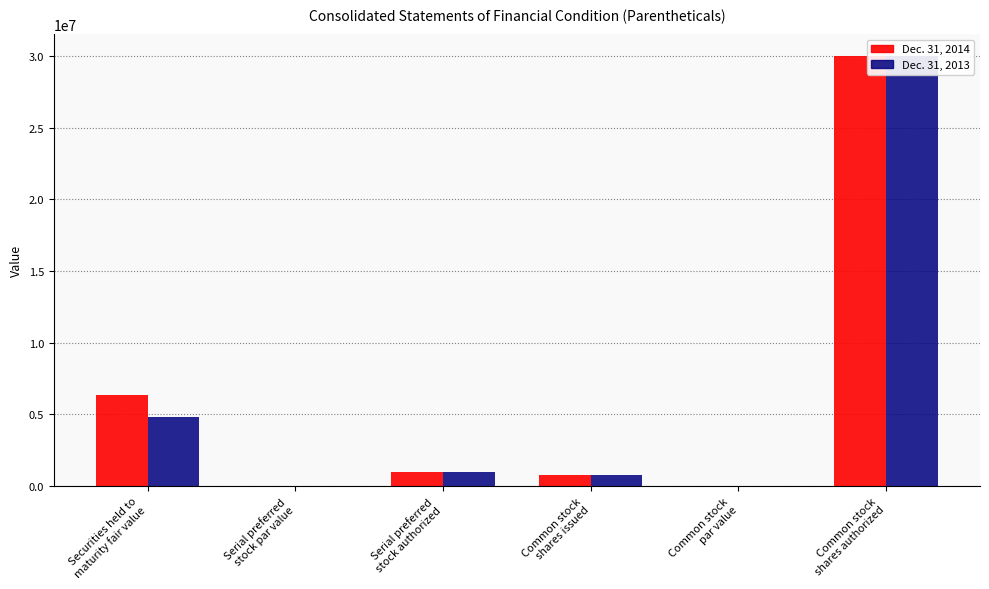

What position from the left is Securities held to
maturity fair value?

1